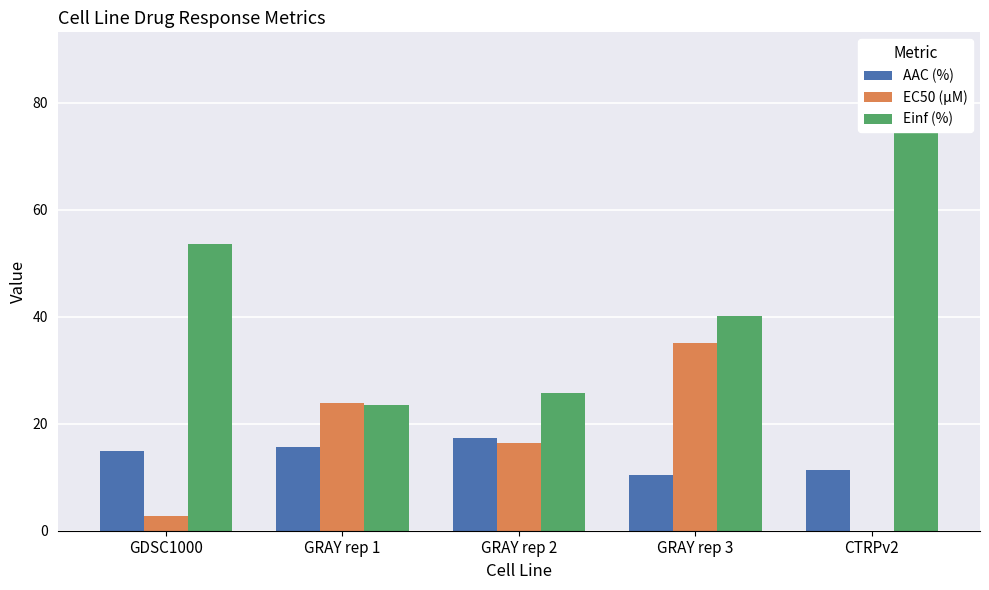

What is the difference between the EC50 (µM) values at GRAY rep 3 and GRAY rep 1?

11.2